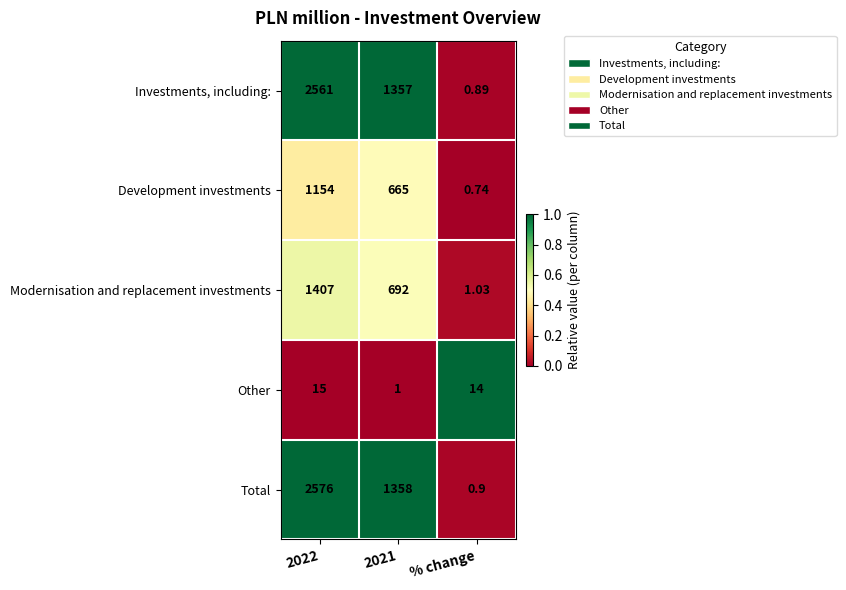

At how many categories does at least one series exceed 0?

3